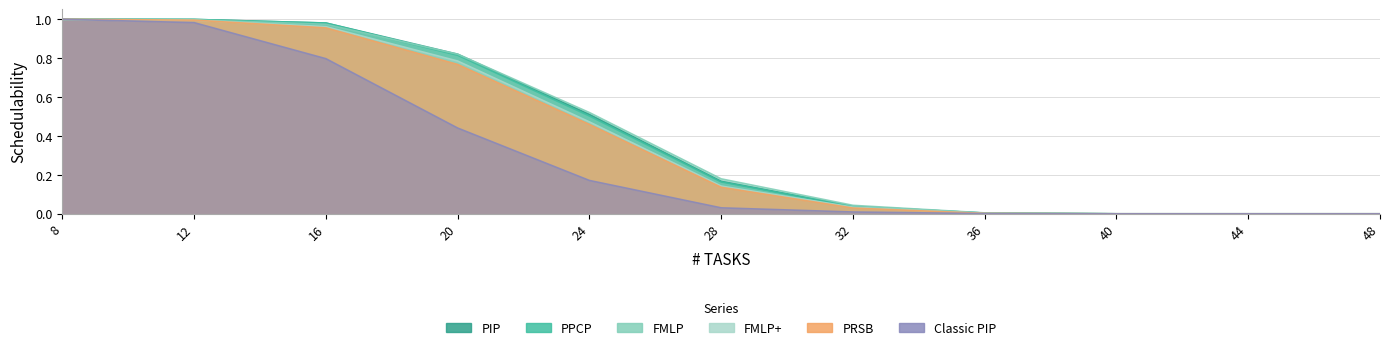

The value of FMLP at 20 is 0.2. True or false?

False